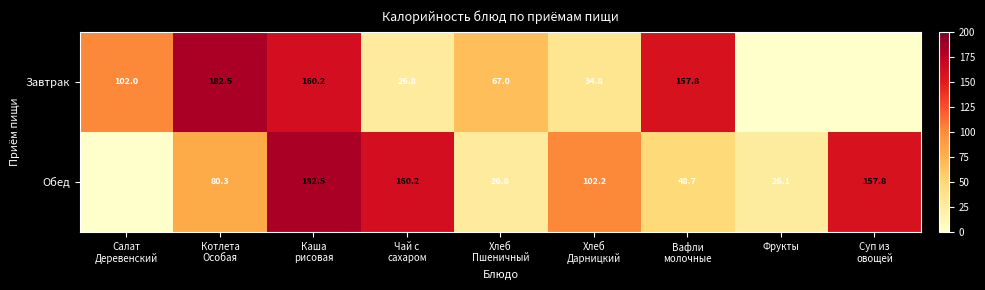

At which label is Завтрак closest to 91?

Салат Деревенский